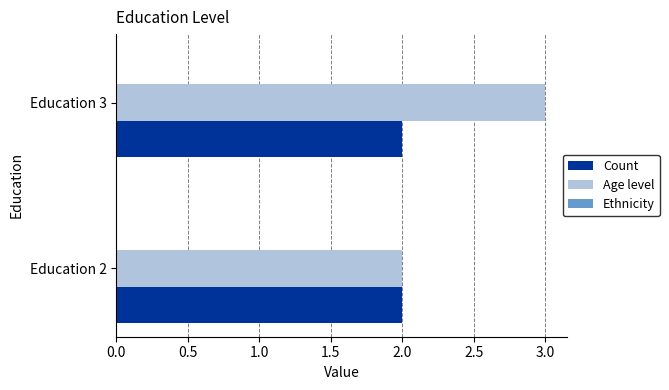

True or false: Count has a value of 2 at Education 2.

True